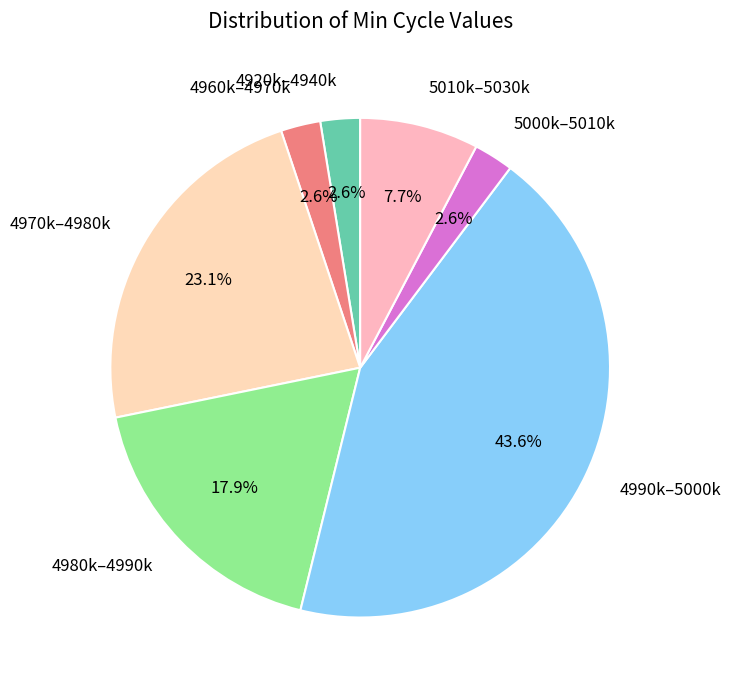

Between 4980k–4990k and 4990k–5000k, which is larger?

4990k–5000k